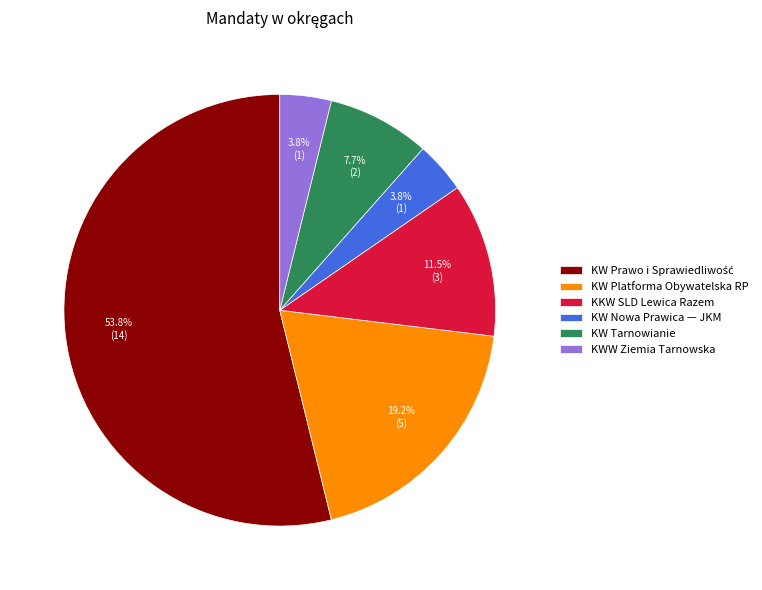

How much of the chart is everything except KWW Ziemia Tarnowska?

96.2%